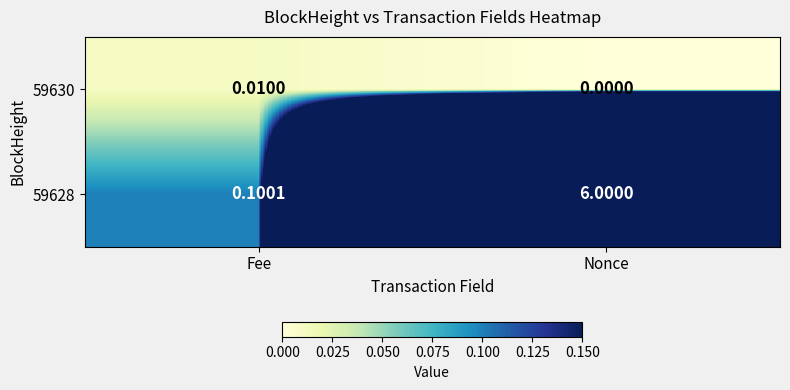

Rank the categories by 59630 value from lowest to highest.

Nonce, Fee